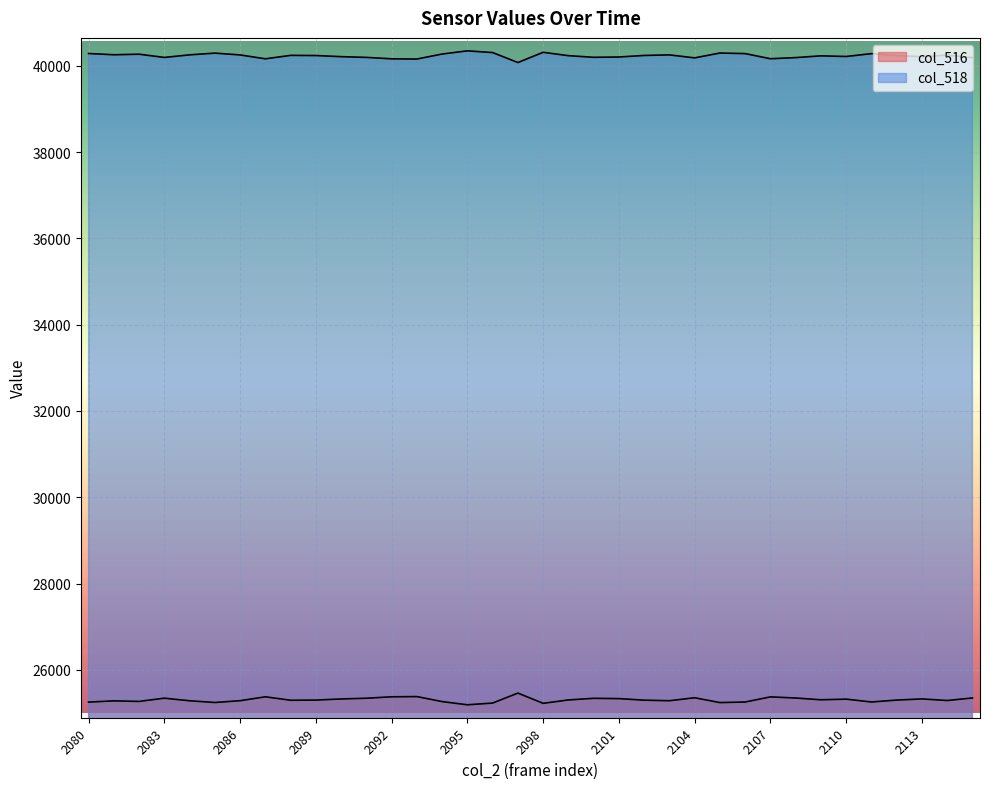

What is the sum of the col_518 values at 2108 and 2109?

80417